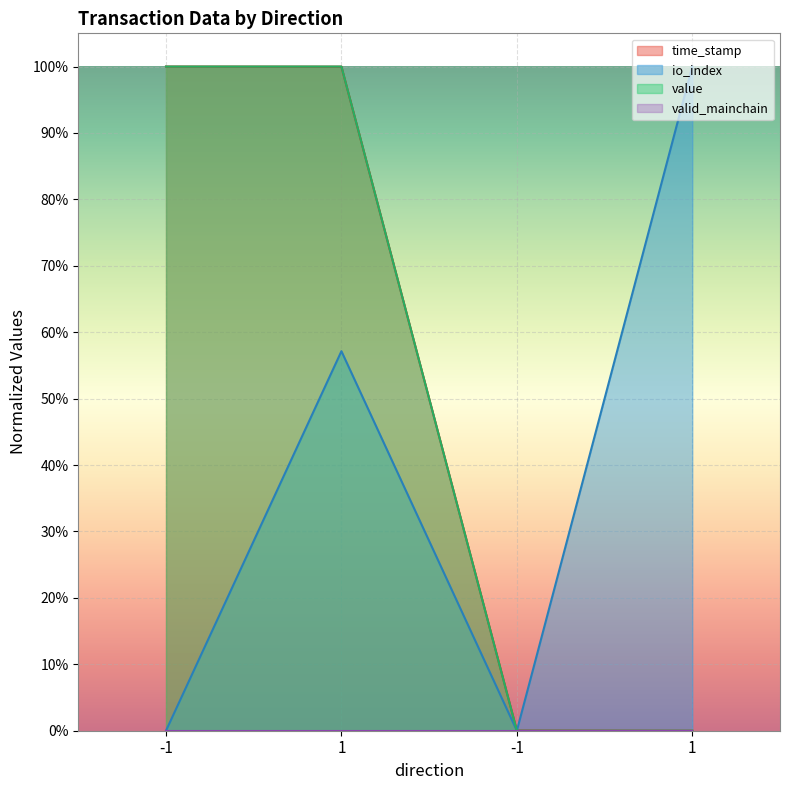

What is the label of the 1st point from the left?

-1